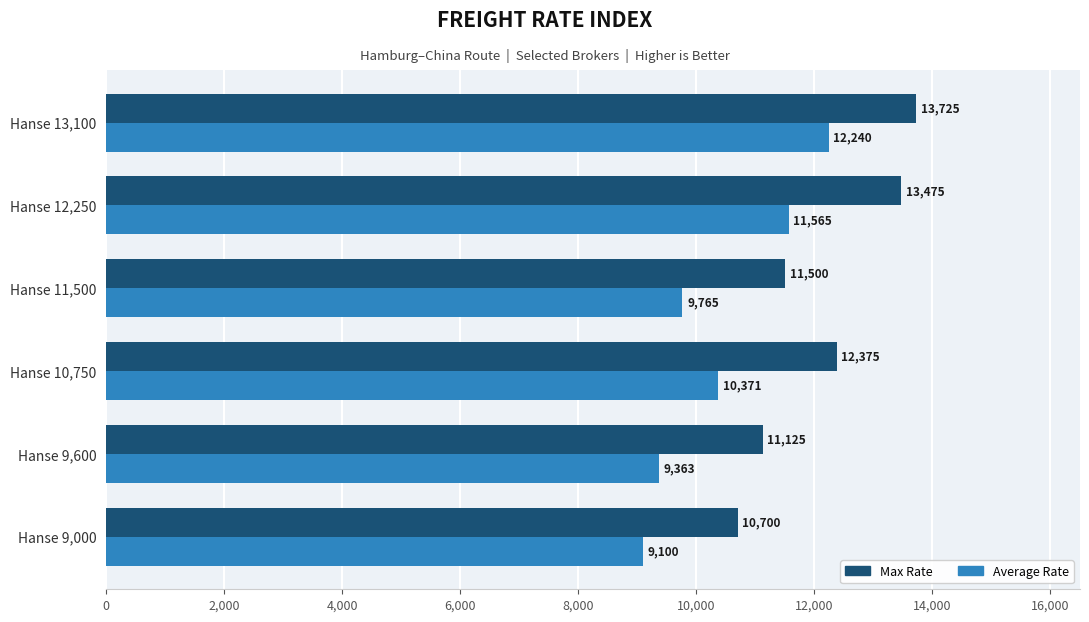

How many values in the Average Rate series are below 10371?

3